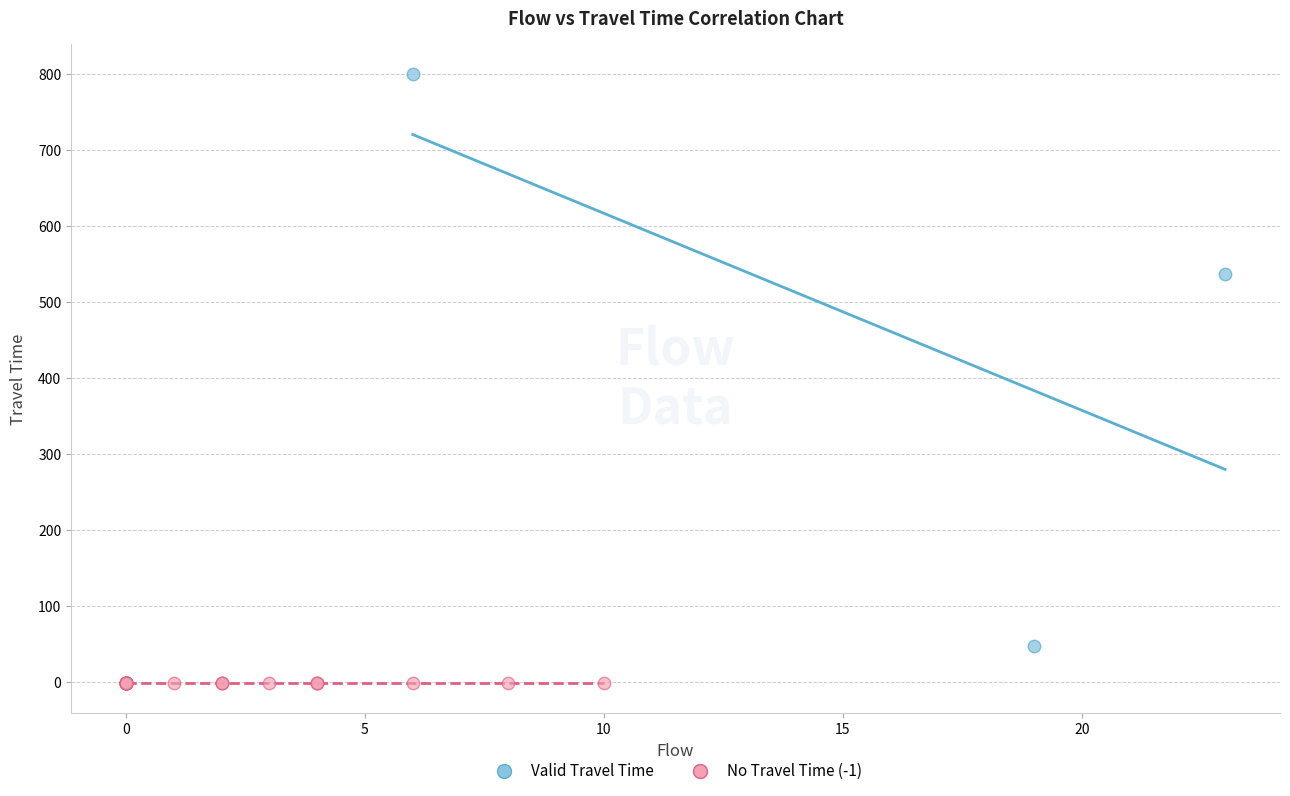

Which series contains the highest Y value?

Valid Travel Time